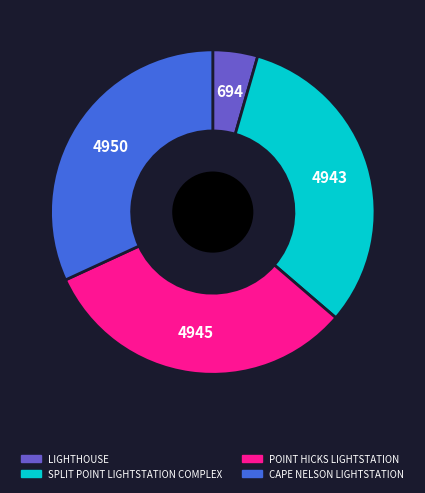

Does CAPE NELSON LIGHTSTATION represent more than half of the total?

No